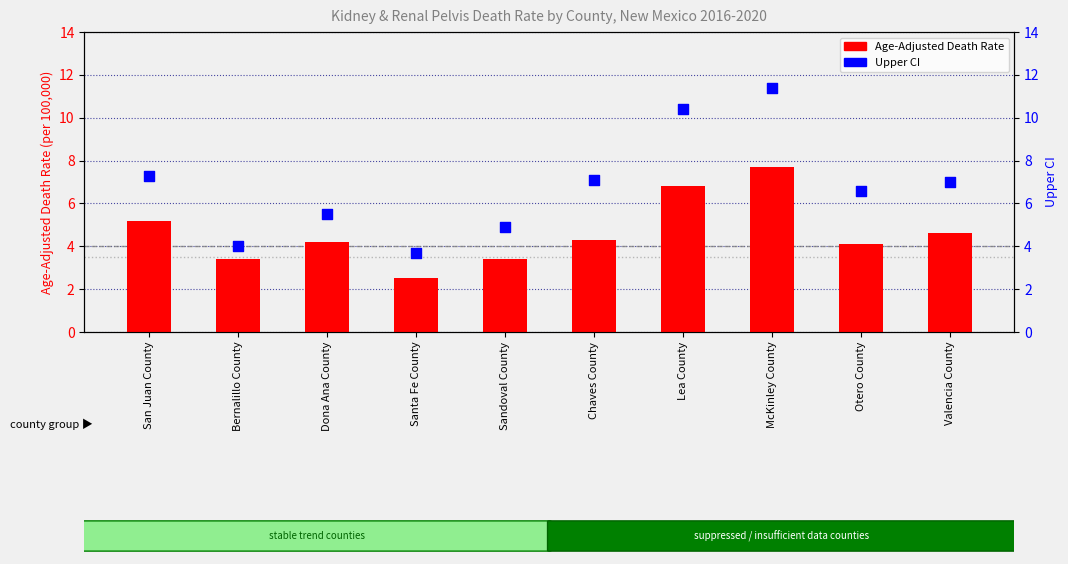

Which series has the widest spread of Y values?

Upper CI